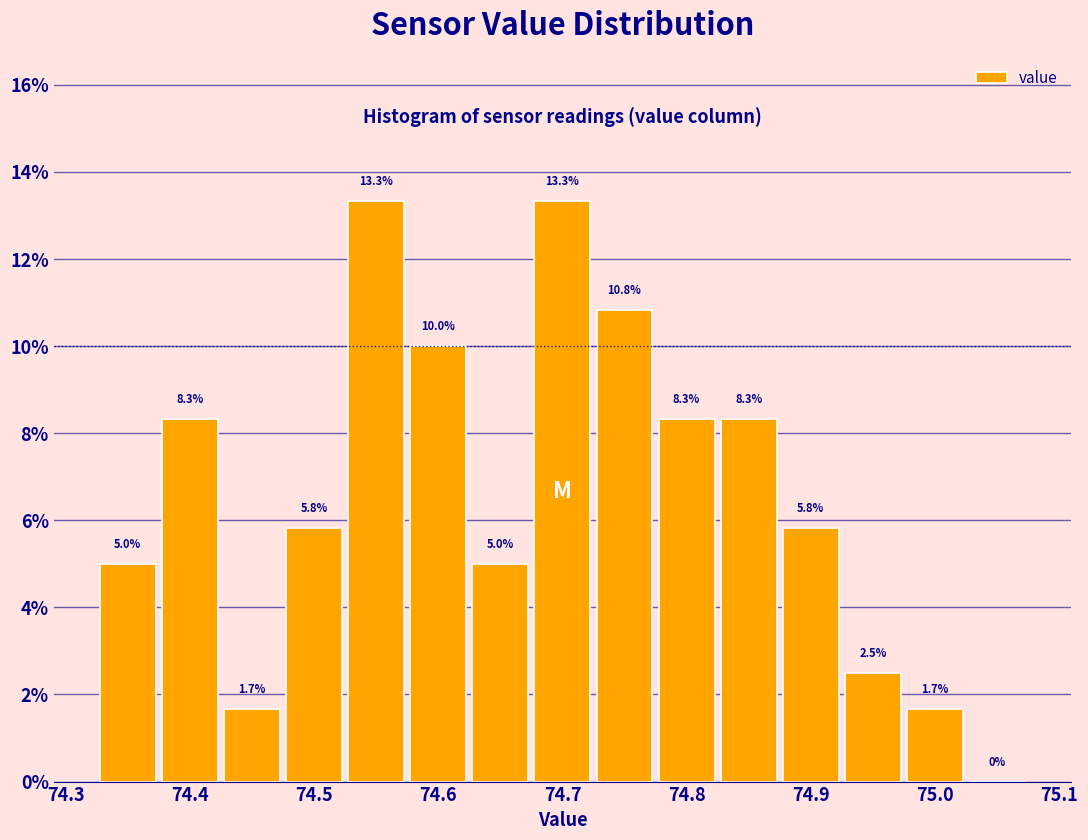

Reading left to right, list every bar in this chart as the range it spans on the x-axis followed by its height. The bar edges are not printed on the chart, so give them approximately, as read against the axis.

74.325 to 74.375: 5.0
74.375 to 74.425: 8.3
74.425 to 74.475: 1.7
74.475 to 74.525: 5.8
74.525 to 74.575: 13.3
74.575 to 74.625: 10.0
74.625 to 74.675: 5.0
74.675 to 74.725: 13.3
74.725 to 74.775: 10.8
74.775 to 74.825: 8.3
74.825 to 74.875: 8.3
74.875 to 74.925: 5.8
74.925 to 74.975: 2.5
74.975 to 75.025: 1.7
75.025 to 75.075: 0.0